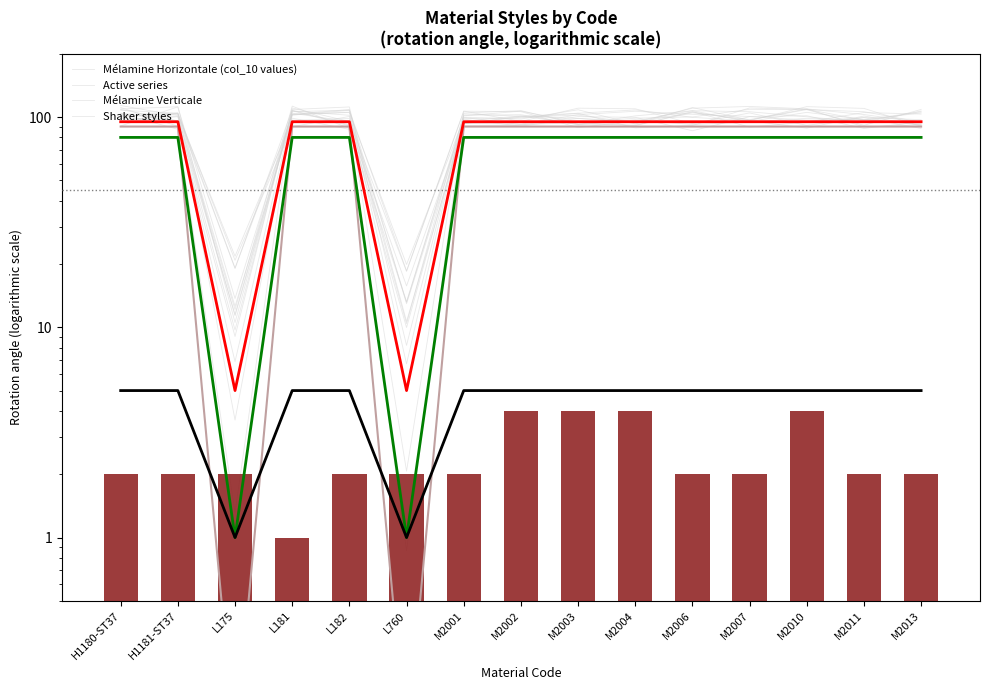

Are the bars grouped side by side (vs. stacked)?

Yes